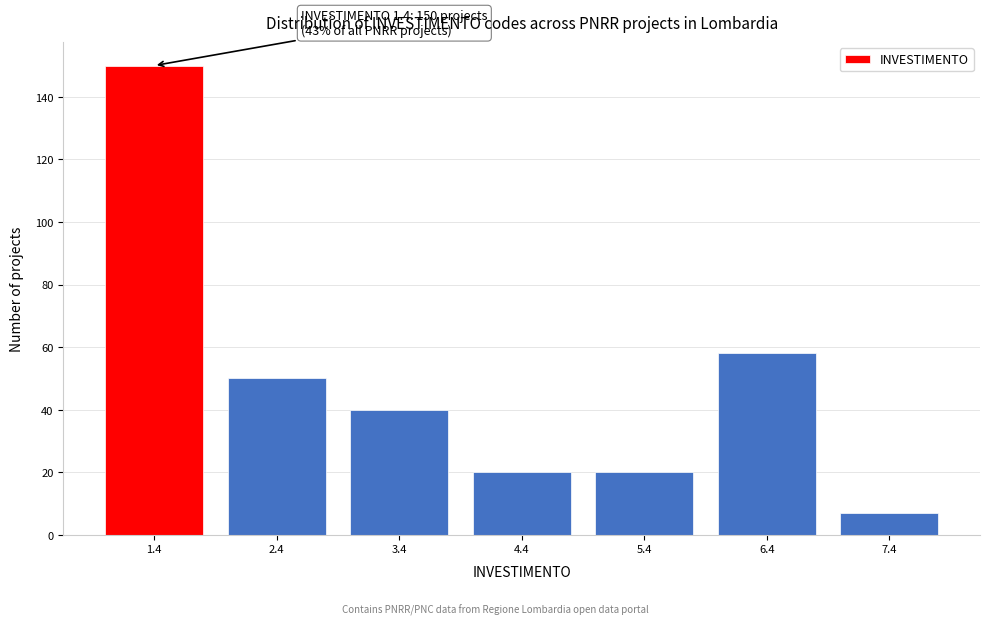

Which range on the x-axis has the tallest bar?

0.9 to 1.9